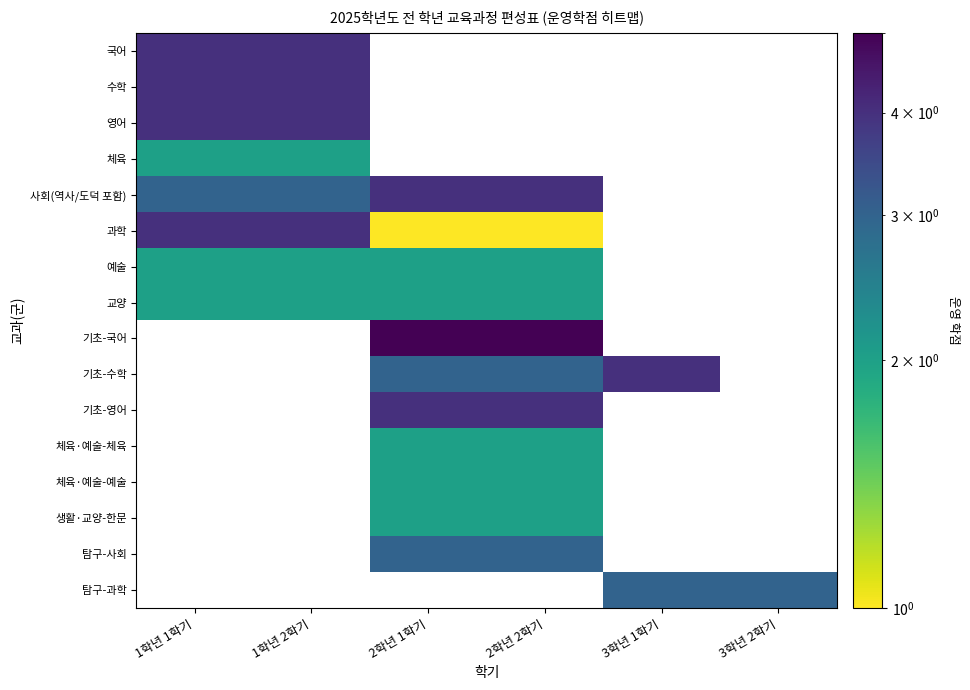

At which label does 수학 reach its minimum?

1학년 1학기